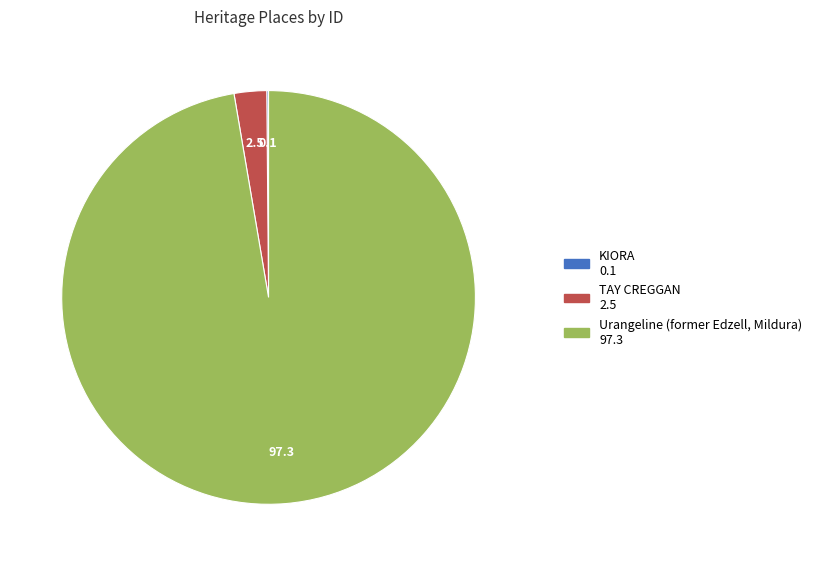

True or false: TAY CREGGAN accounts for 3% of the total.

True